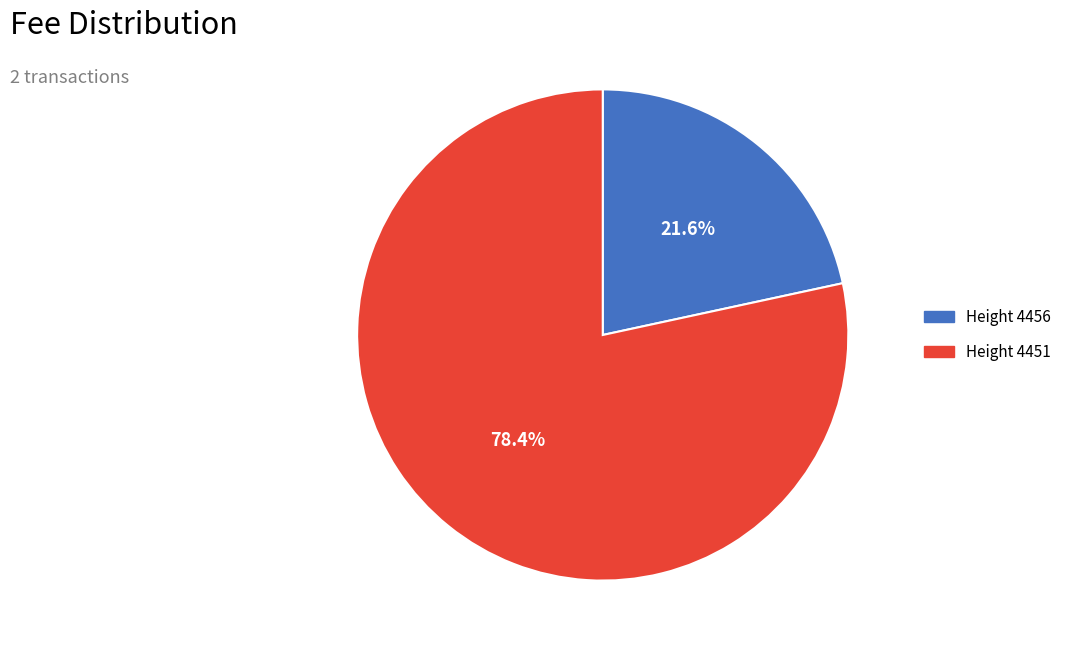

Is there any slice that represents more than half of the pie?

Yes